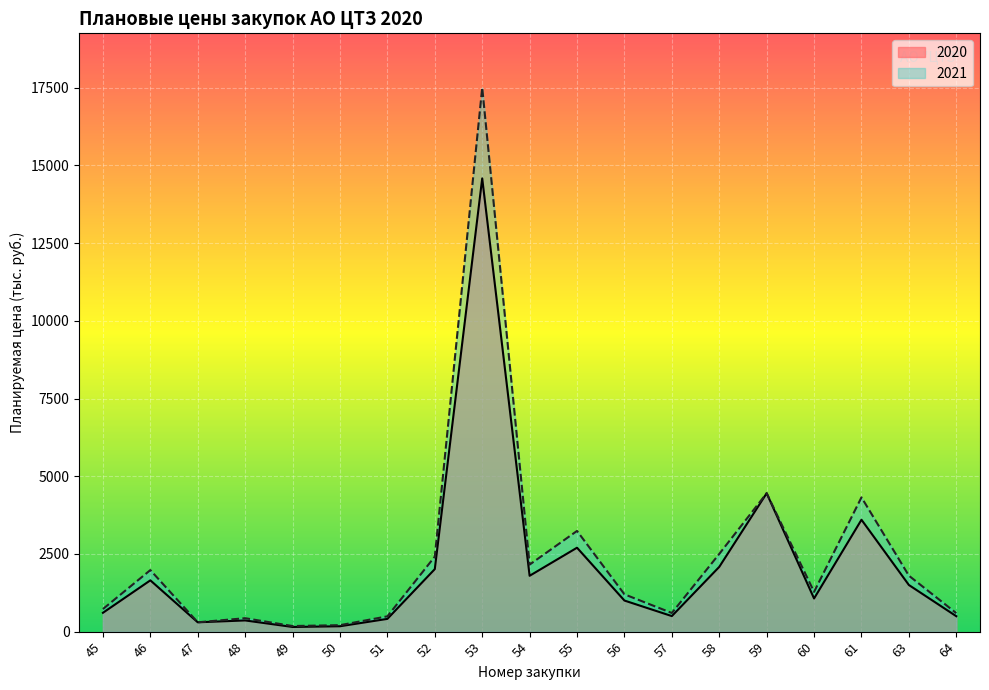

What is the maximum value for 2020?

14583.3